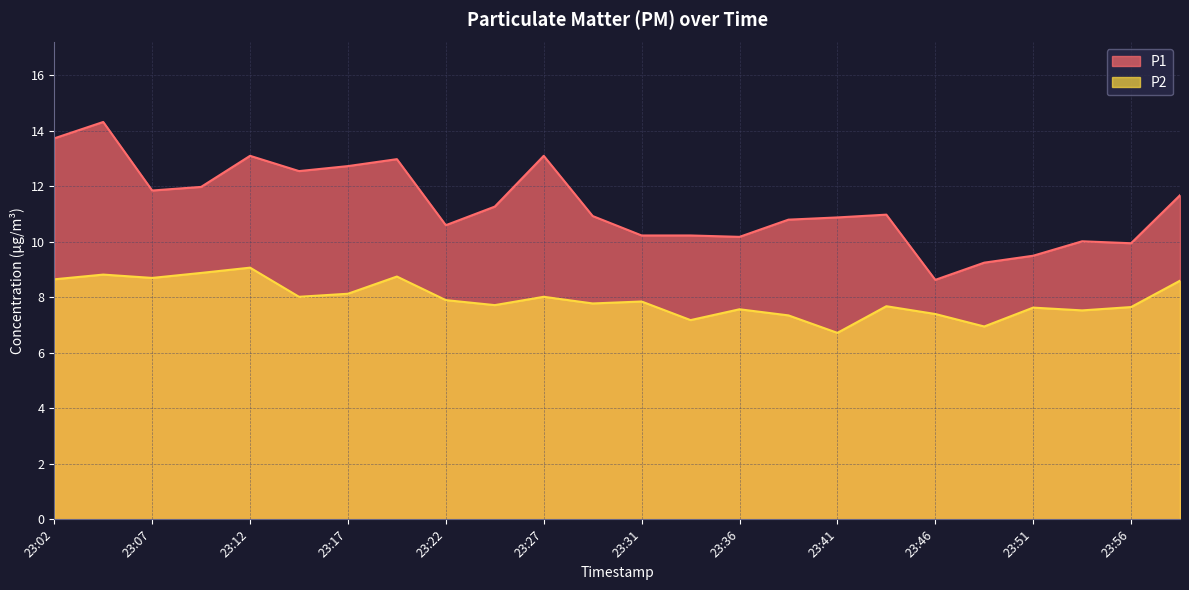

What is the spread (max minus min) of values at 23:14?

4.5